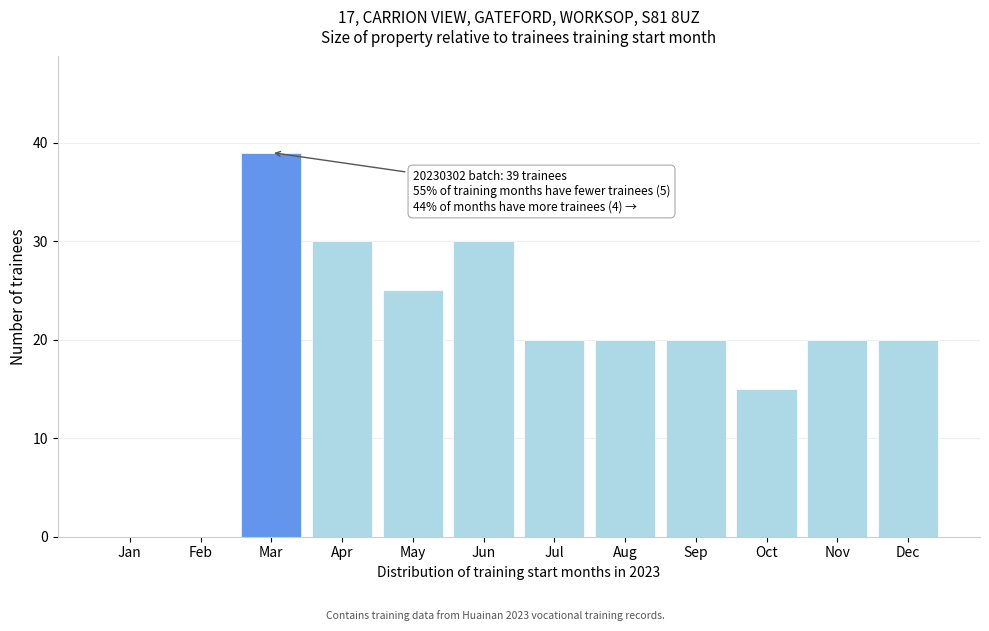

Reading right to left, list all the values displayed in this chart.

Dec=20	Nov=20	Oct=15	Sep=20	Aug=20	Jul=20	Jun=30	May=25	Apr=30	Mar=39	Feb=0	Jan=0